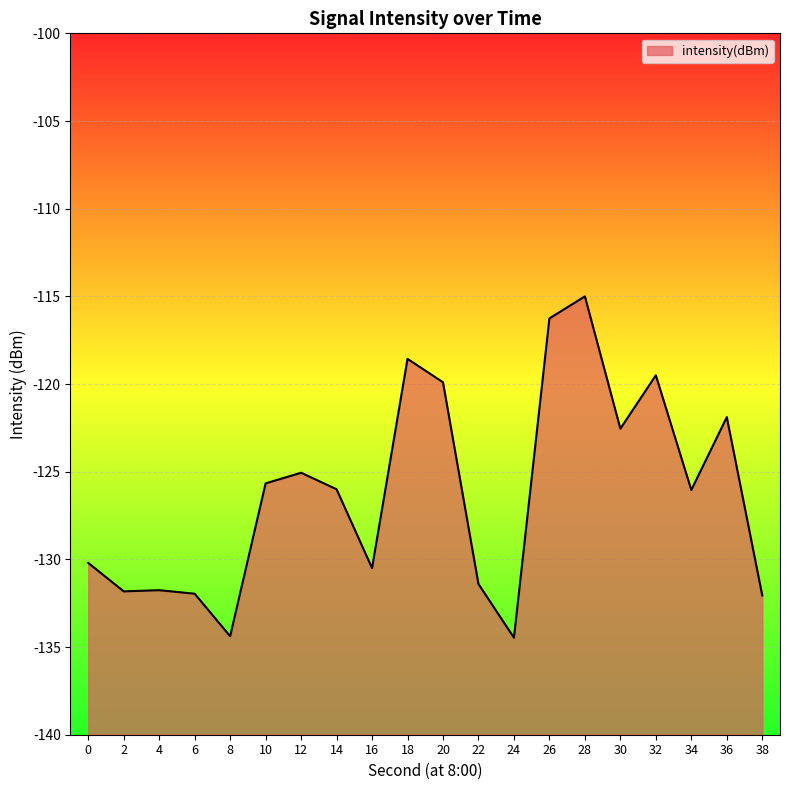

What is the average value?

-126.2